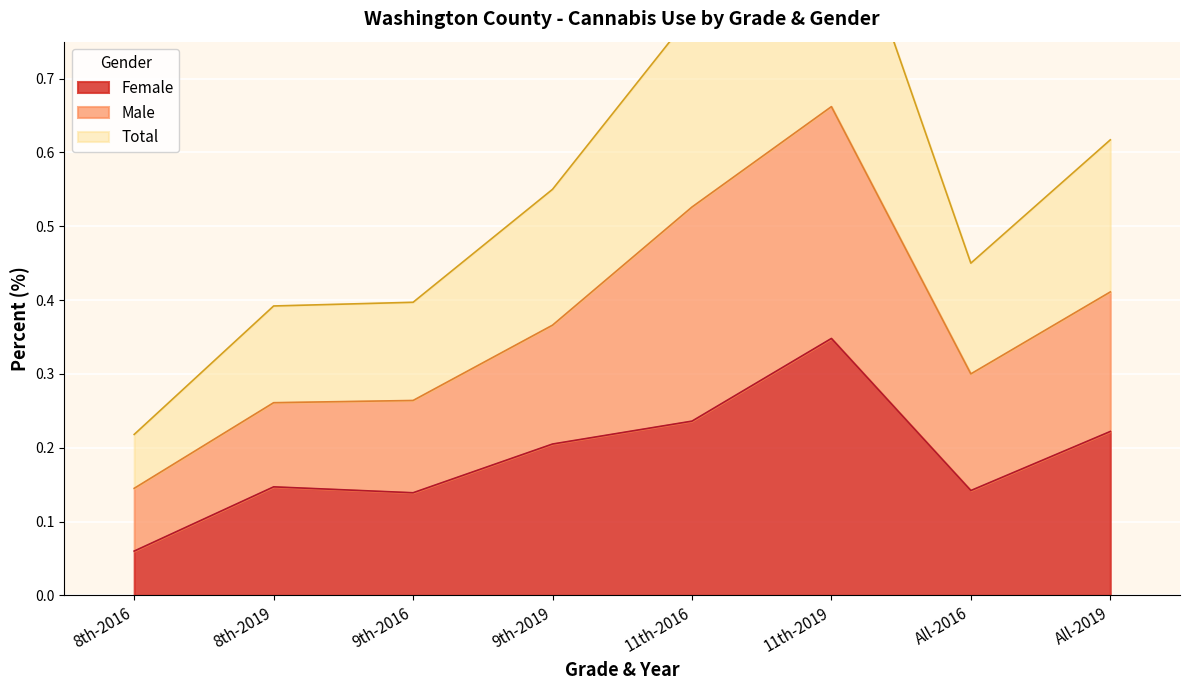

At which category does Total reach its first local peak?

11th-2019